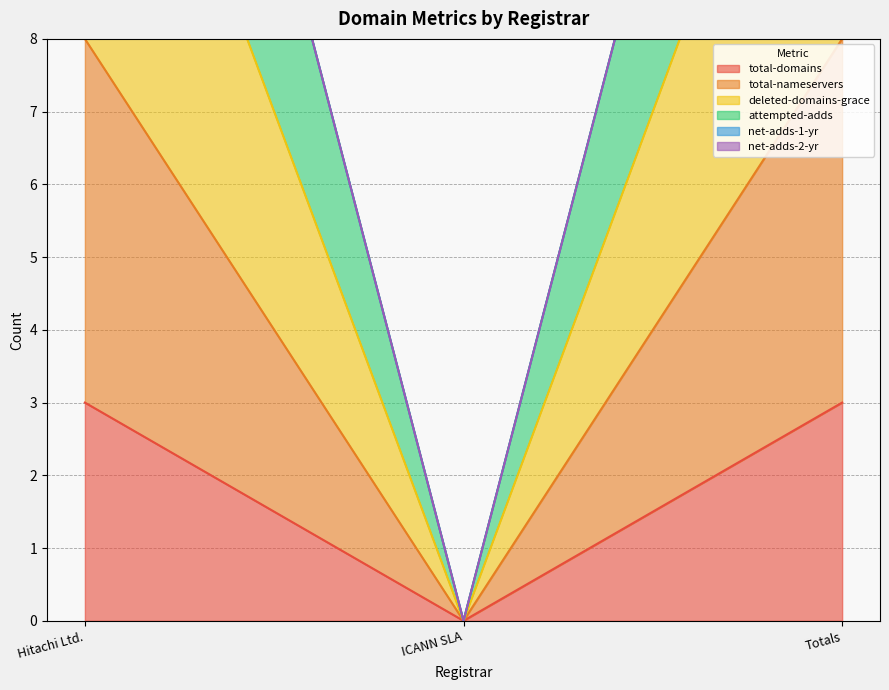

Where is total-domains nearest to the value 1?

ICANN SLA